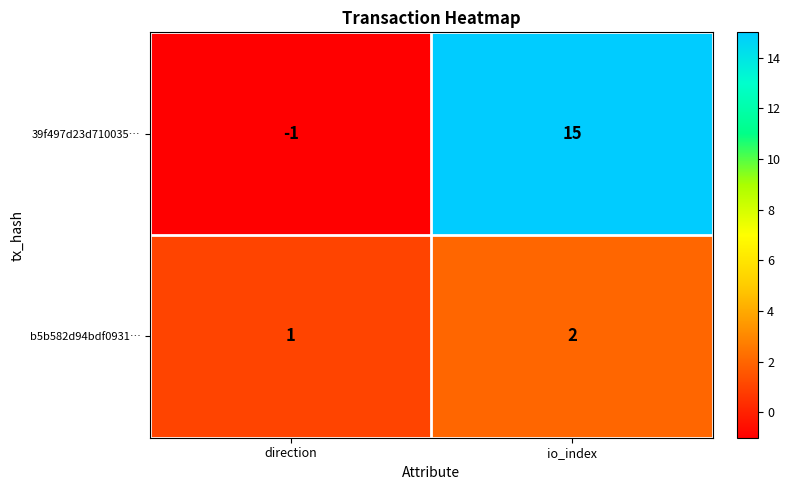

Where is 39f497d23d710035… nearest to the value 7?

direction